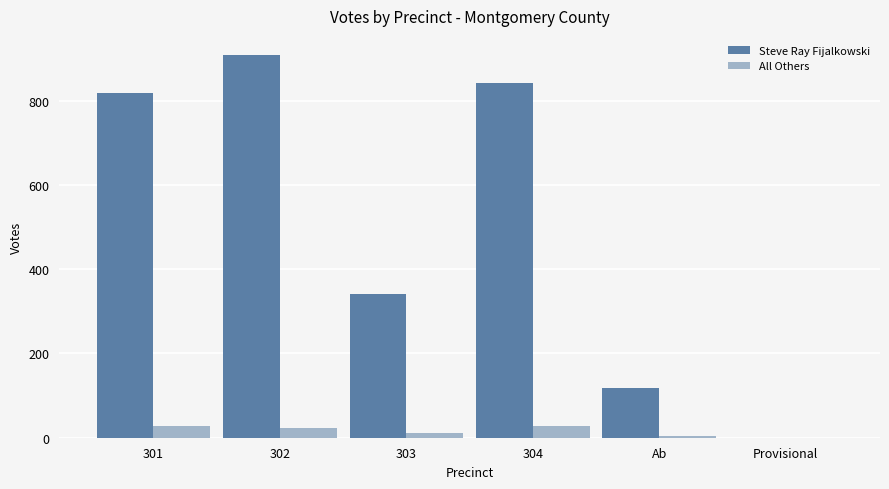

True or false: Steve Ray Fijalkowski has a value of 119 at Ab.

True